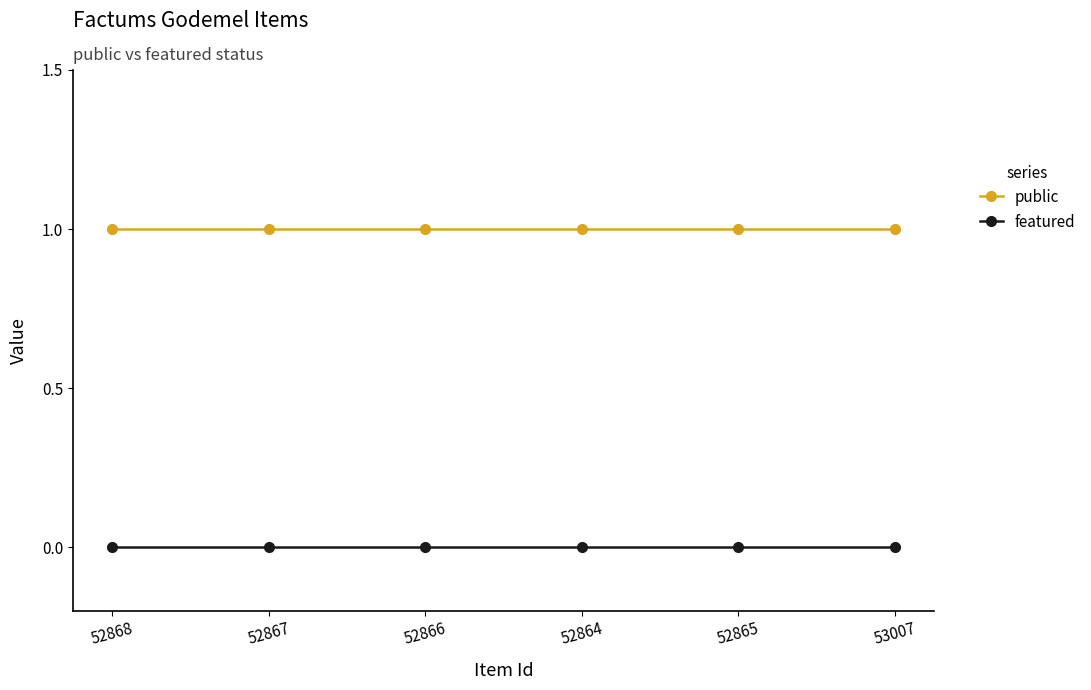

Is it true that featured equals 0 at 52864?

True